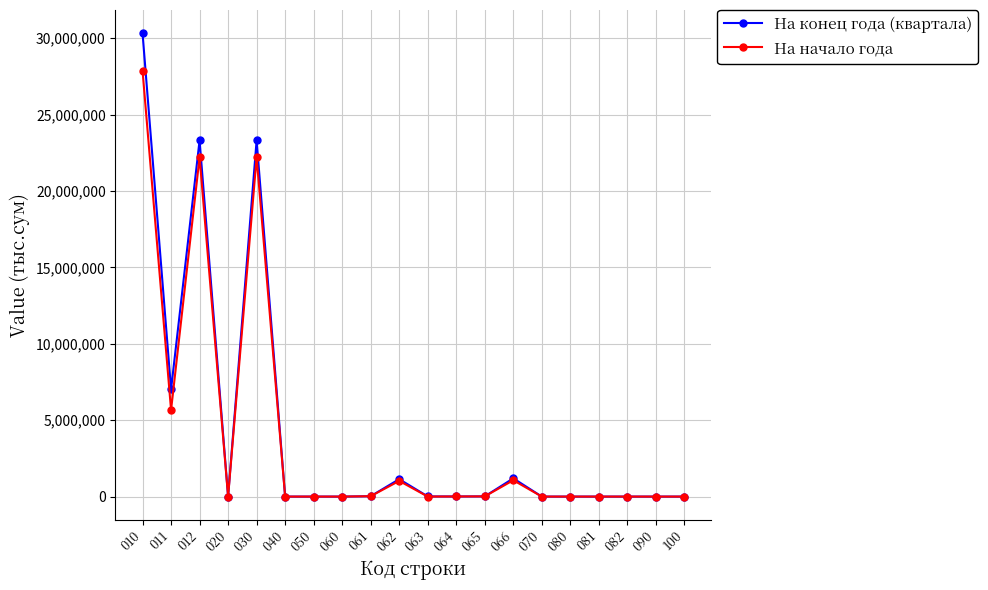

At which category does На начало года reach its first local valley?

011